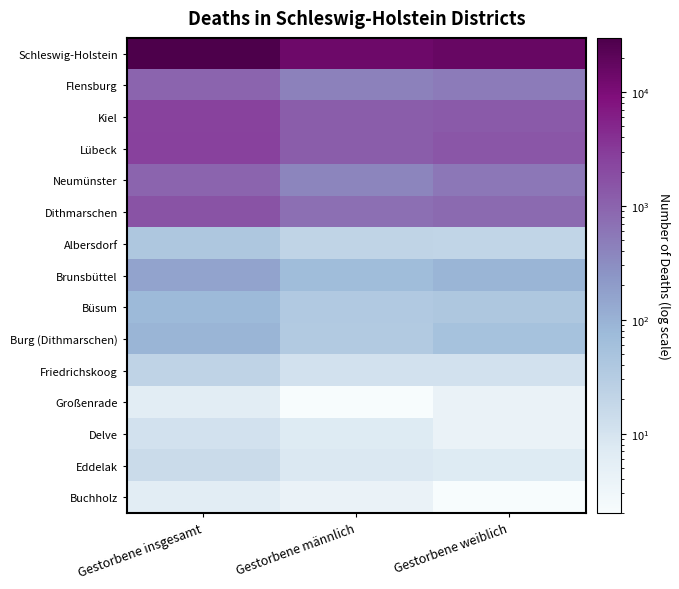

How many distinct data groups are displayed?

15